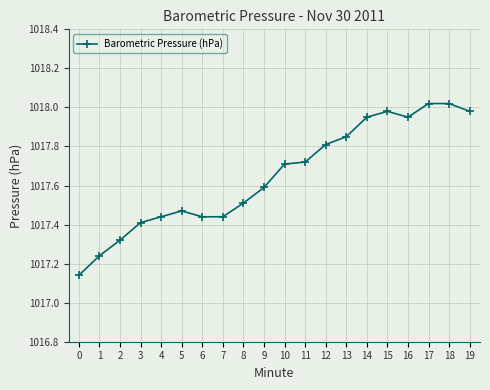

The chart shows a value of 1017.4 at 4. True or false?

True